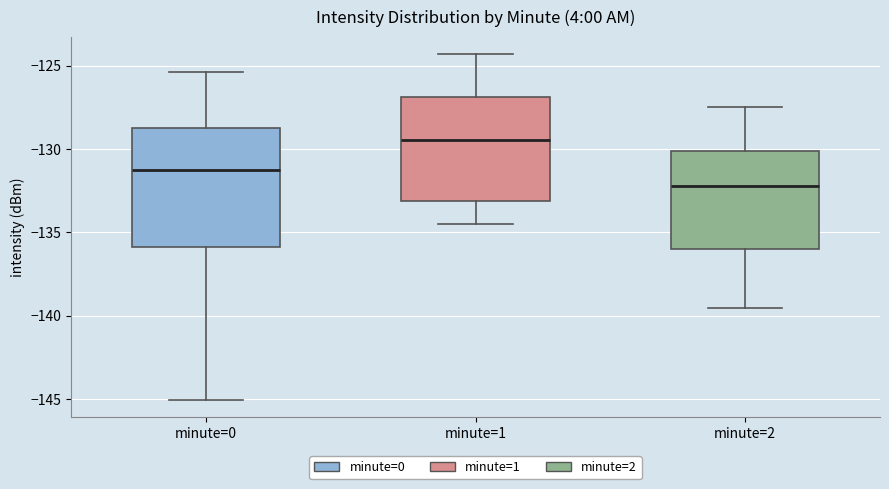

Which box's median line is the highest?

minute=1